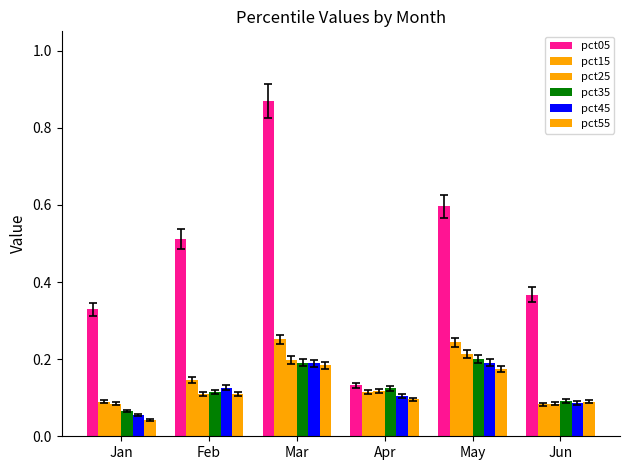

How many bars are there in each group?

6